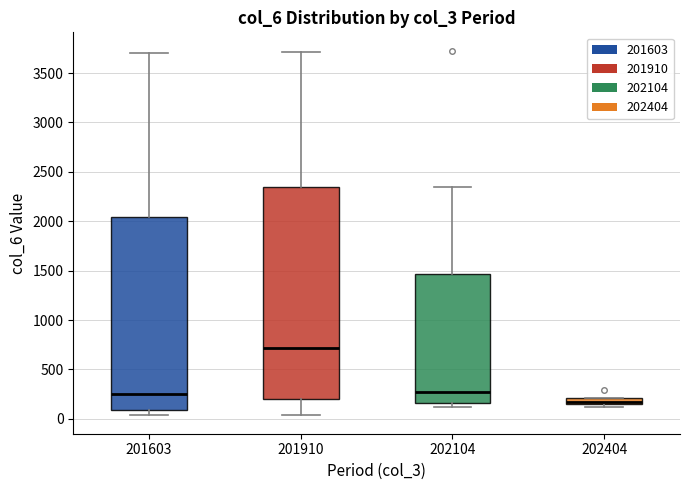

Which box has the highest median line?

201910